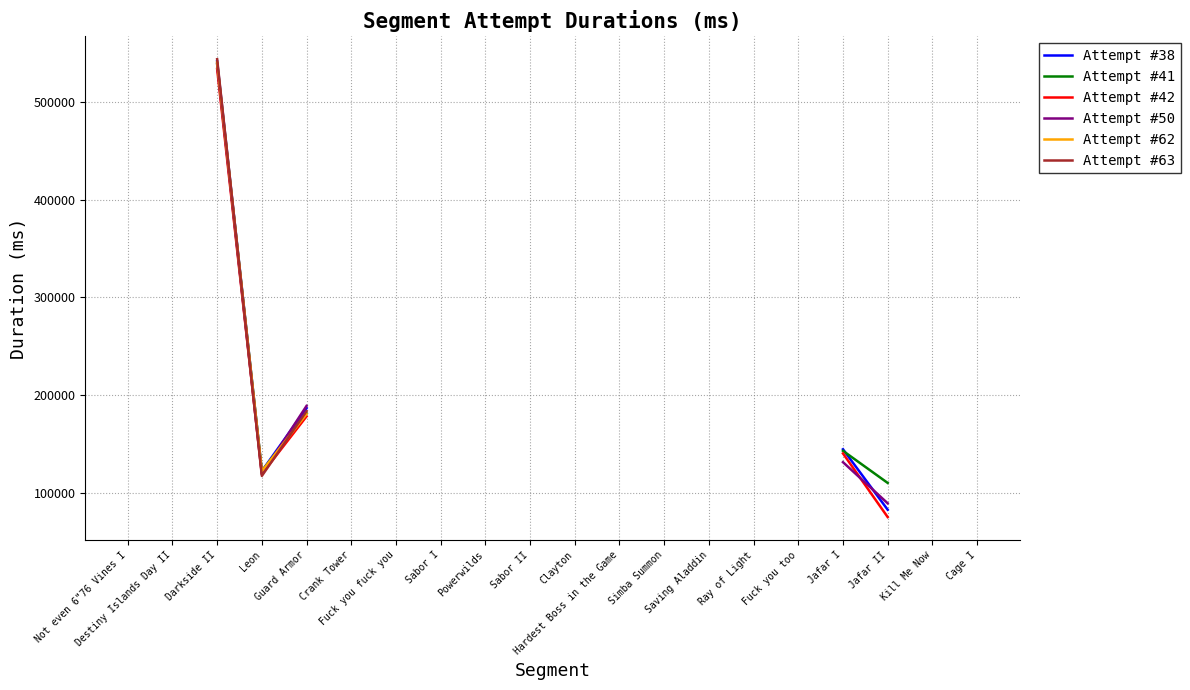

Which series has the widest spread of values?

Attempt #38